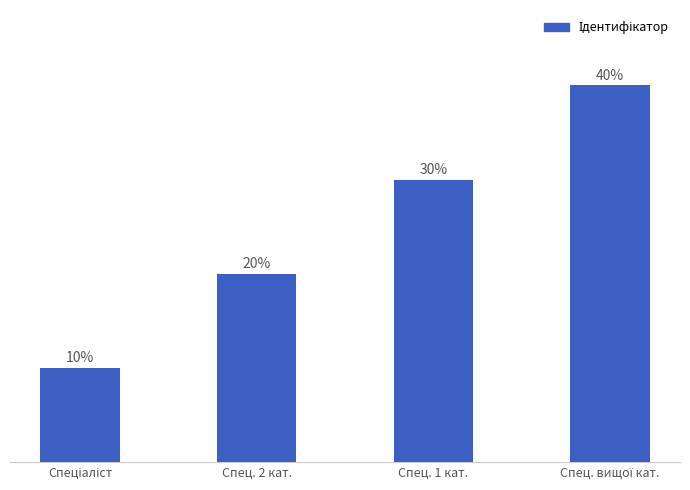

Are the bars horizontal?

No